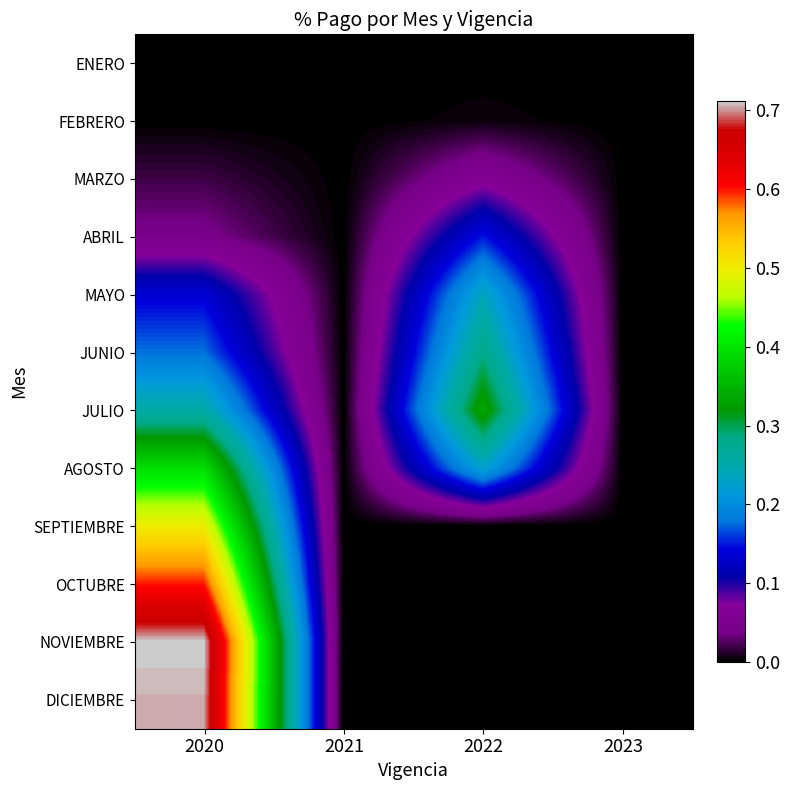

Reading right to left, list all the values displayed in this chart.

ENERO: 2023=0.0	2022=0.0	2021=0.0	2020=0.0
FEBRERO: 2023=0.0	2022=0.0	2021=0.0	2020=0.0
MARZO: 2023=0.0	2022=0.1	2021=0.0	2020=0.0
ABRIL: 2023=0.0	2022=0.1	2021=0.0	2020=0.0
MAYO: 2023=0.0	2022=0.2	2021=0.0	2020=0.1
JUNIO: 2023=0.0	2022=0.3	2021=0.0	2020=0.2
JULIO: 2023=0.0	2022=0.3	2021=0.0	2020=0.3
AGOSTO: 2023=0.0	2022=0.2	2021=0.0	2020=0.4
SEPTIEMBRE: 2023=0.0	2022=0.0	2021=0.0	2020=0.5
OCTUBRE: 2023=0.0	2022=0.0	2021=0.0	2020=0.6
NOVIEMBRE: 2023=0.0	2022=0.0	2021=0.0	2020=0.7
DICIEMBRE: 2023=0.0	2022=0.0	2021=0.0	2020=0.7